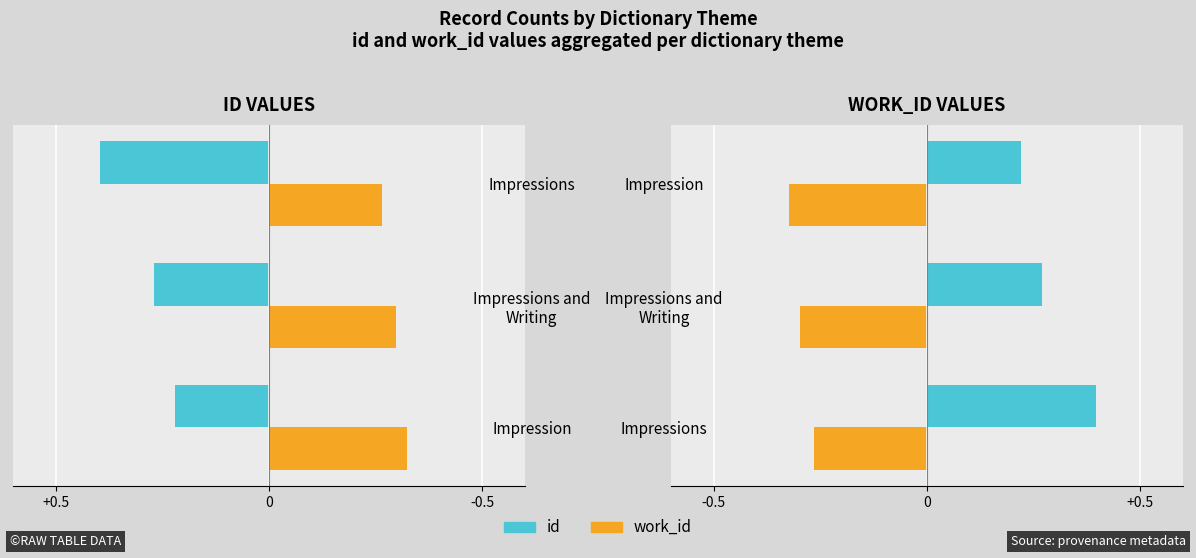

Is it true that id equals 0.2 at Impression?

True